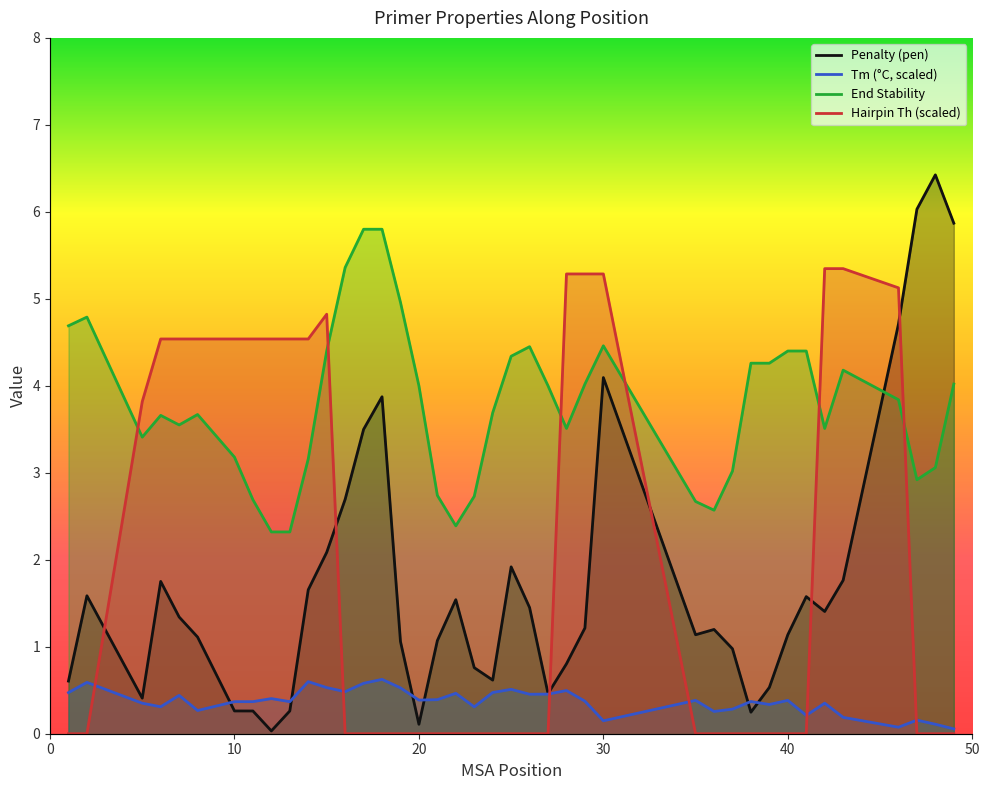

What is the difference between the maximum and minimum values in the pen series?

6.4